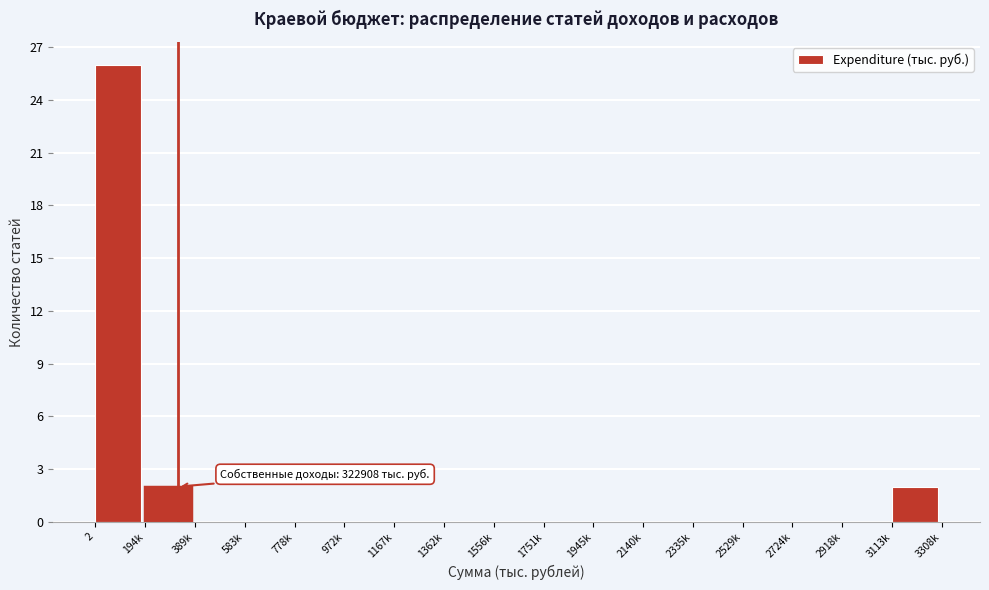

Reading left to right, what are all the values shown in this chart?

2=26	194k=2	389k=0	583k=0	778k=0	972k=0	1167k=0	1362k=0	1556k=0	1751k=0	1945k=0	2140k=0	2335k=0	2529k=0	2724k=0	2918k=0	3113k=2